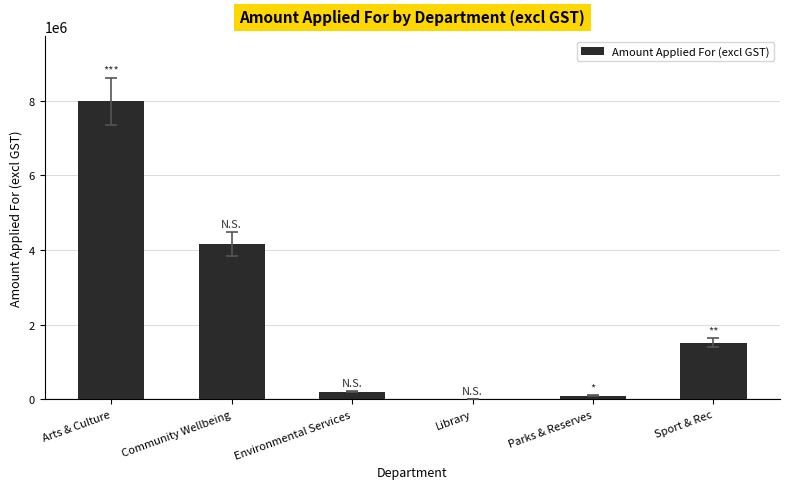

Are the bars horizontal?

No